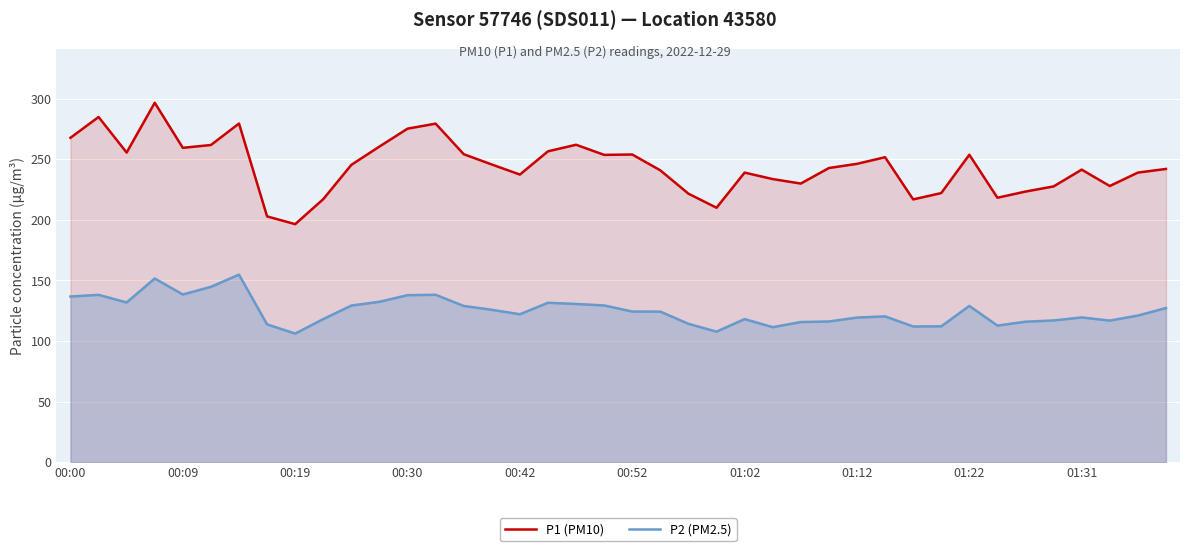

What is the total value across all series at 34?

339.3